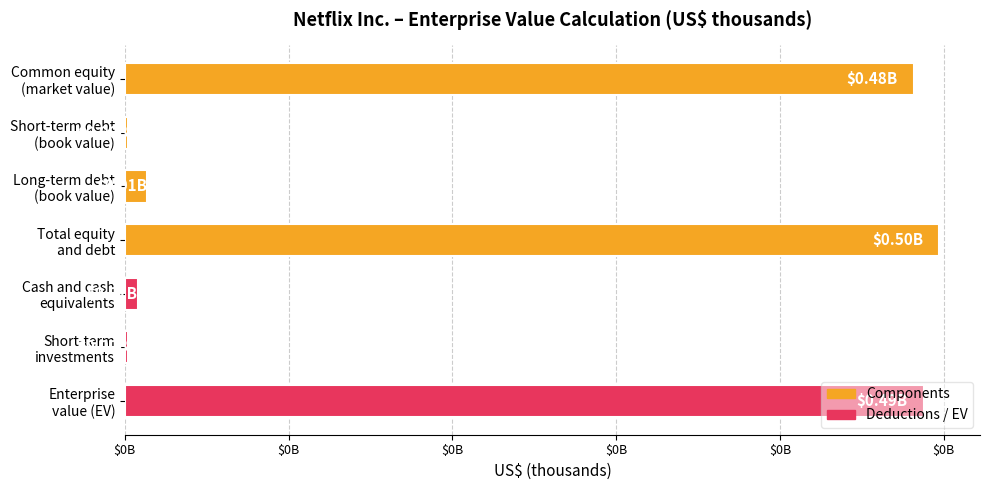

Count the number of data series in this chart.

1